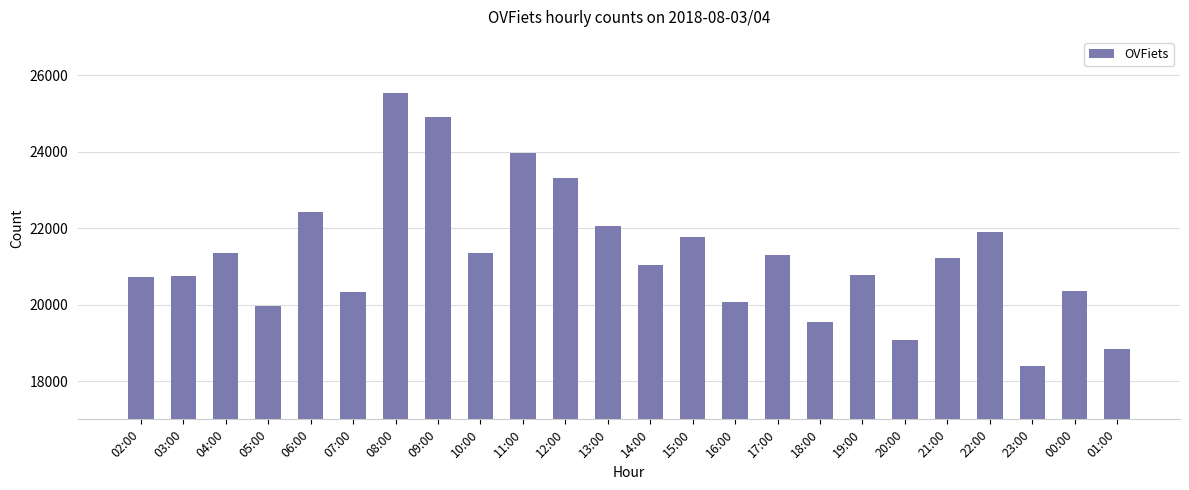

True or false: the data shows 30097 at 14:00.

False